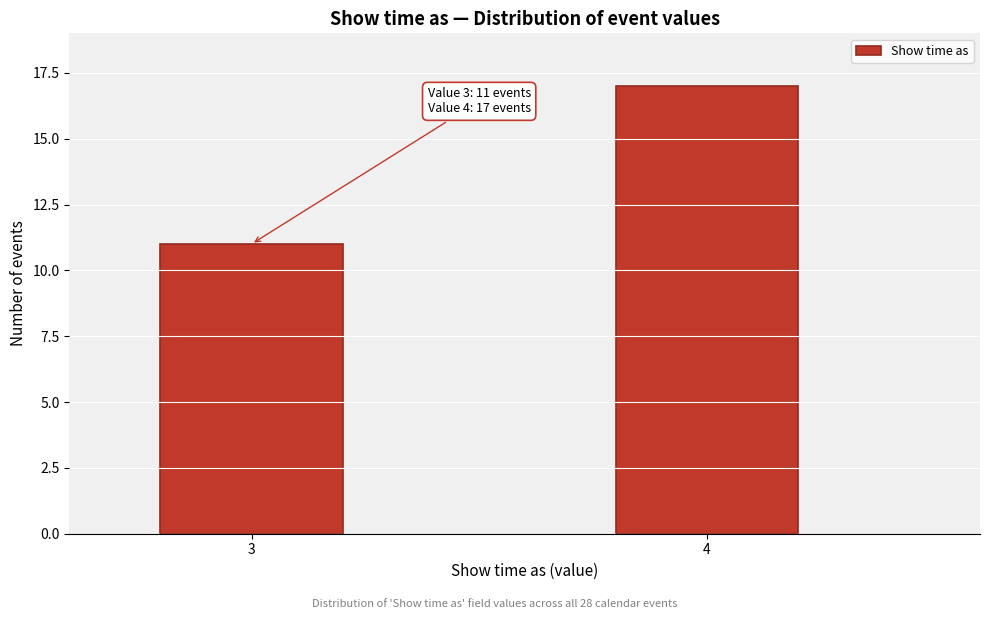

Reading right to left, what are all the values shown in this chart?

17	11